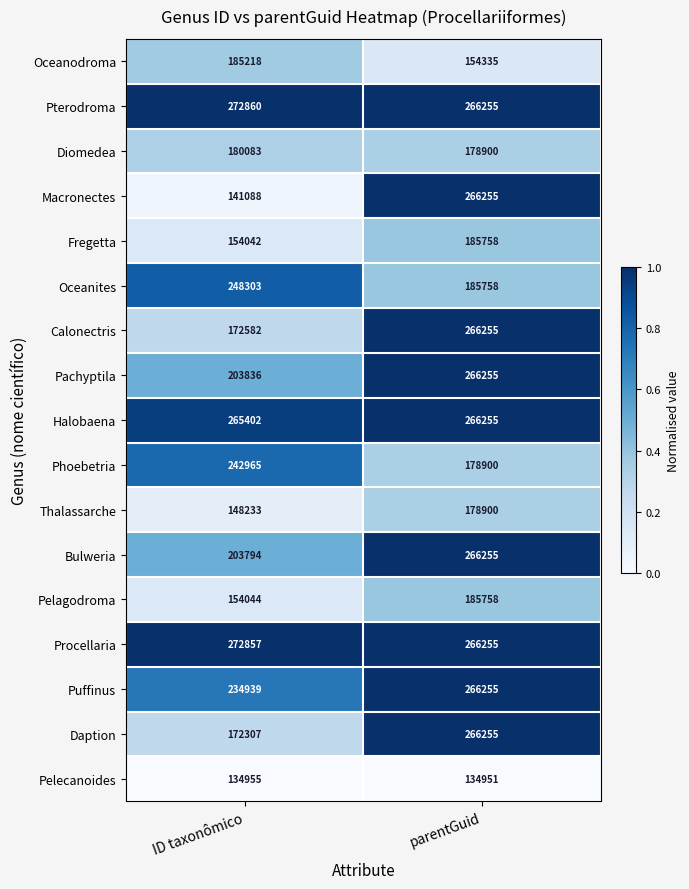

At which category is the sum across all series the highest?

parentGuid